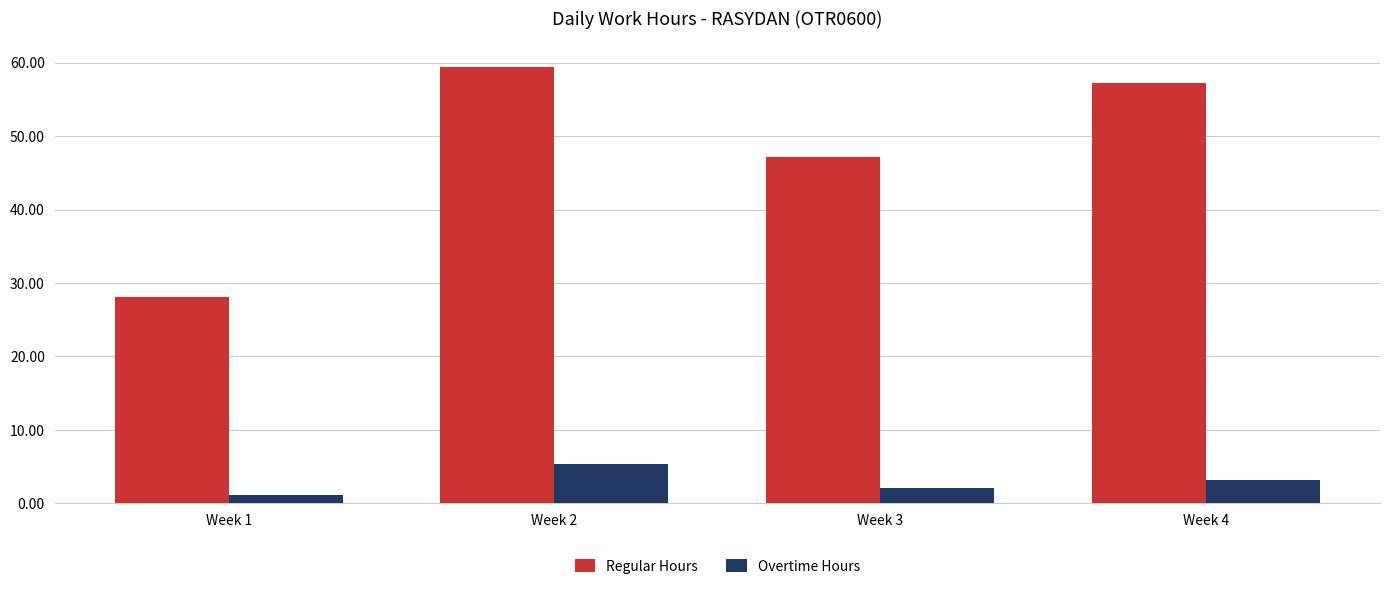

What is the sum of the Regular Hours values at Week 2 and Week 4?

116.6